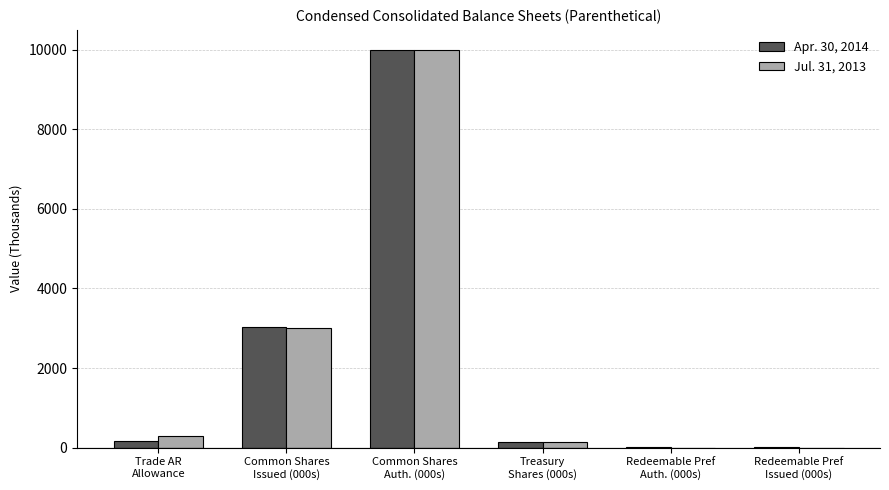

What is the highest value of the Apr. 30, 2014 series?

10000.0